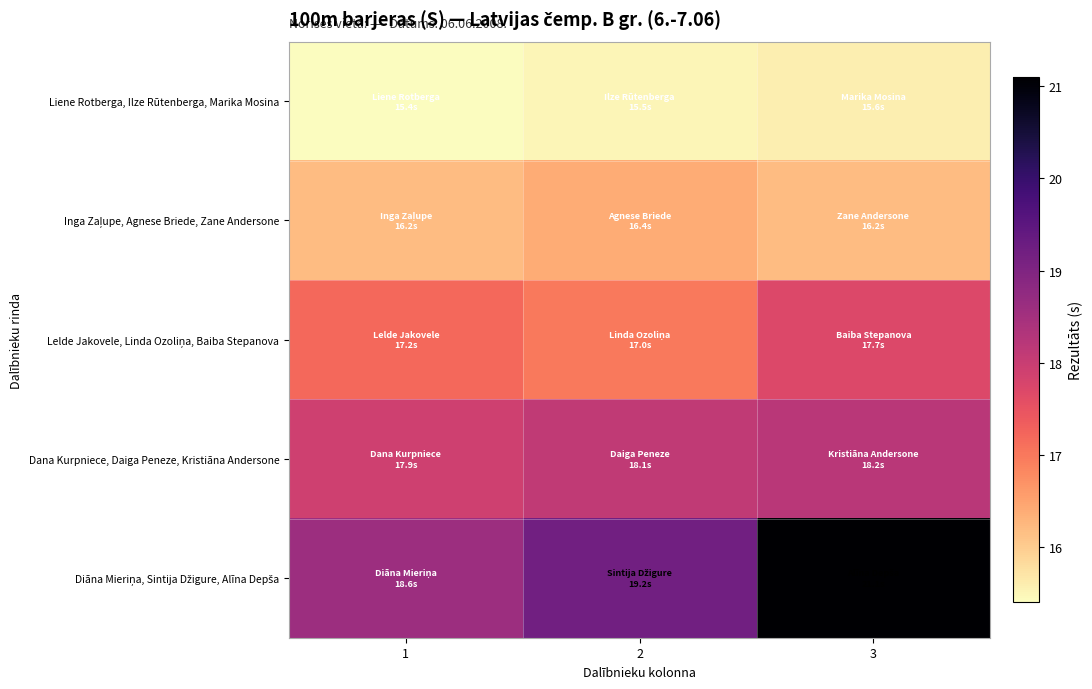

At which category does the chart reach its minimum across all series?

1